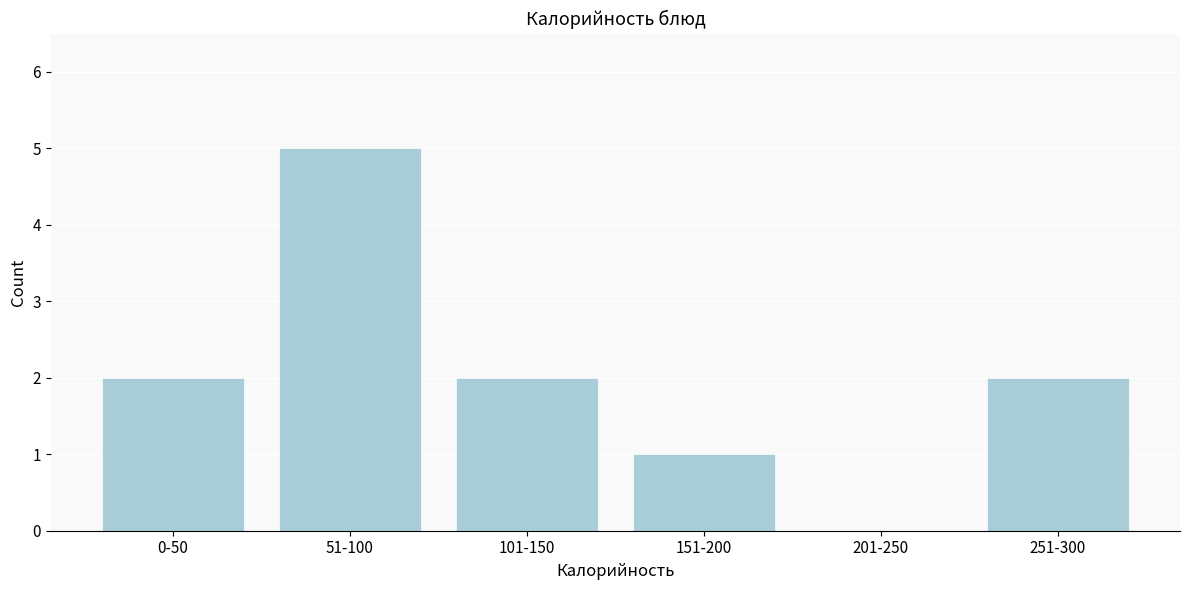

Reading left to right, list all the values displayed in this chart.

0-50=2	51-100=5	101-150=2	151-200=1	201-250=0	251-300=2